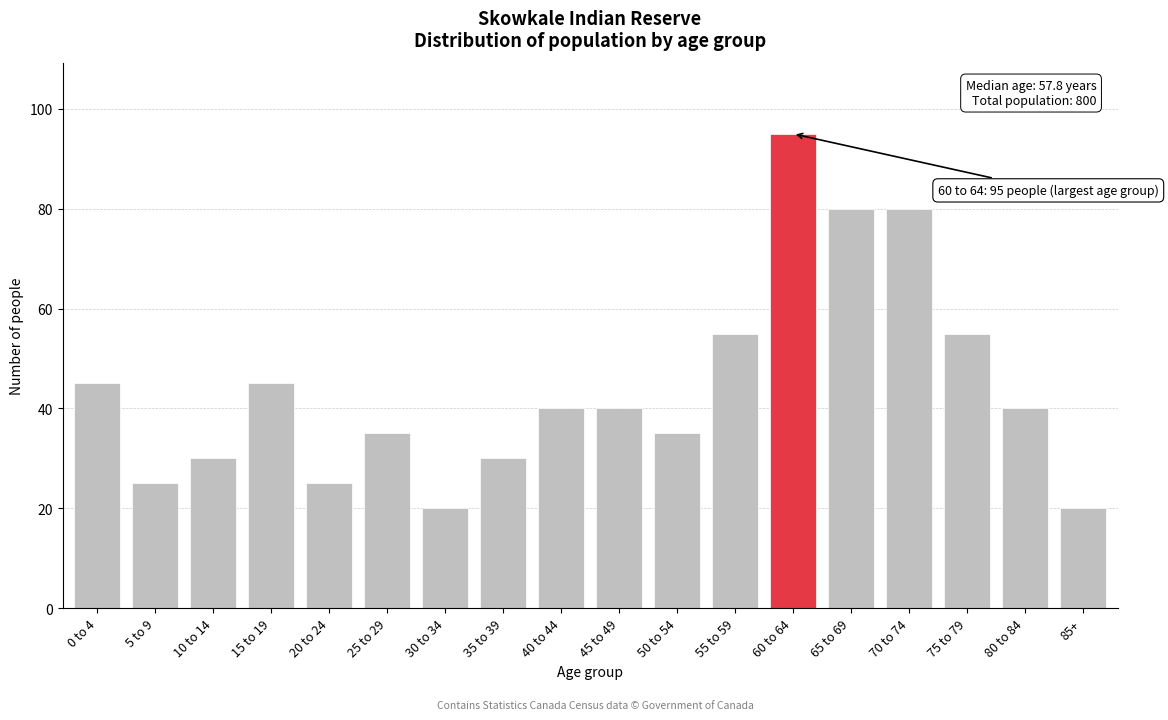

Reading left to right, what are all the values shown in this chart?

0 to 4=45	5 to 9=25	10 to 14=30	15 to 19=45	20 to 24=25	25 to 29=35	30 to 34=20	35 to 39=30	40 to 44=40	45 to 49=40	50 to 54=35	55 to 59=55	60 to 64=95	65 to 69=80	70 to 74=80	75 to 79=55	80 to 84=40	85+=20